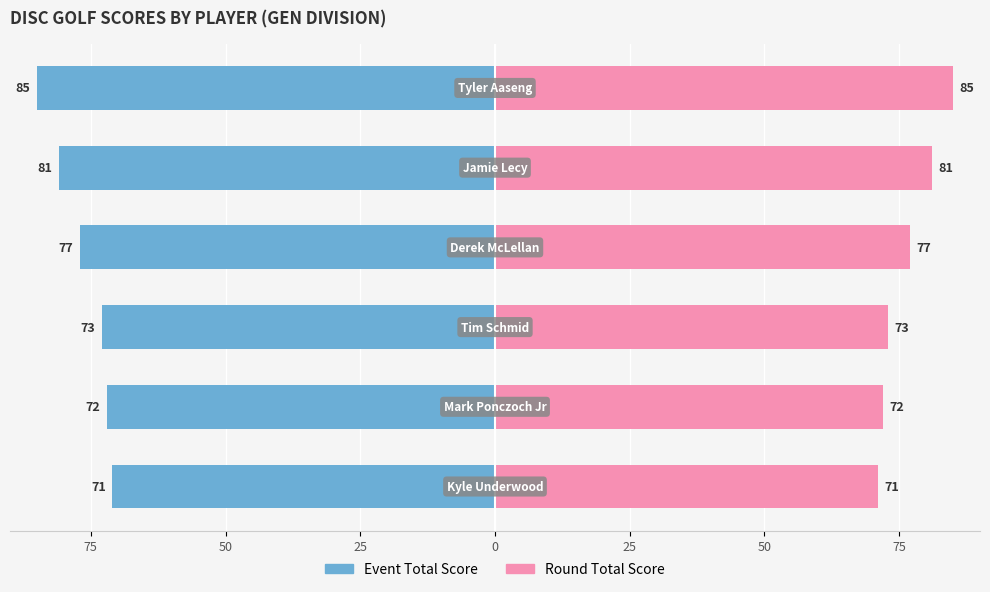

Which series changed the most between 75 and 25?

Event Total Score